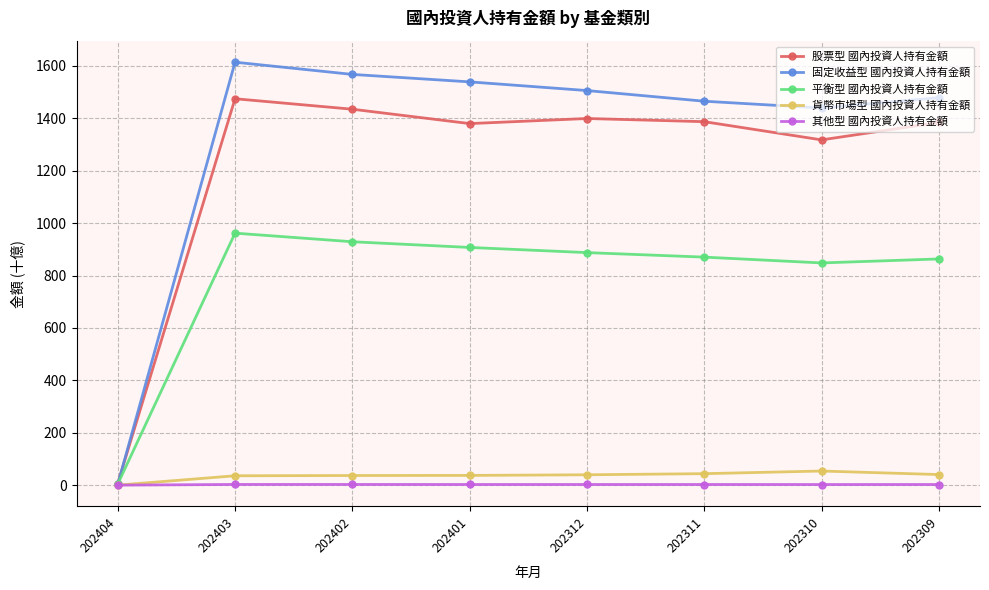

What is the greatest value displayed?

1614.4